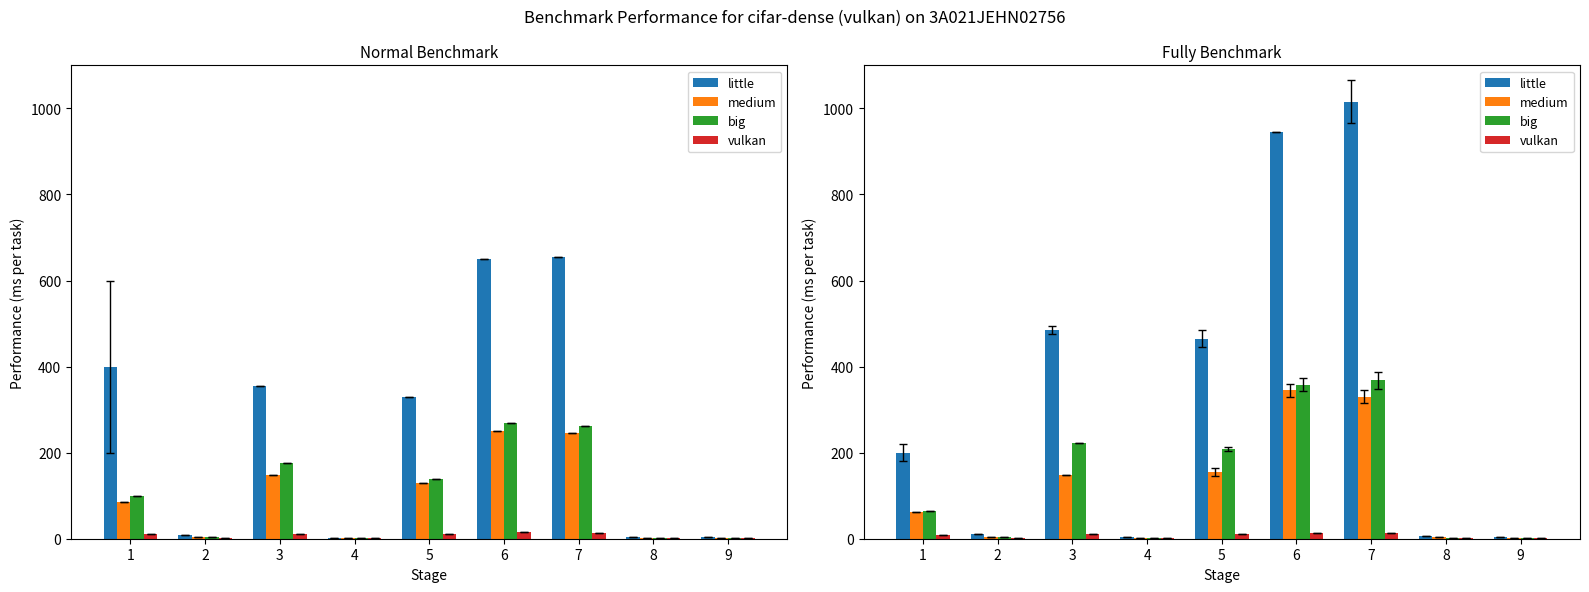

How many data points does each series have?

9